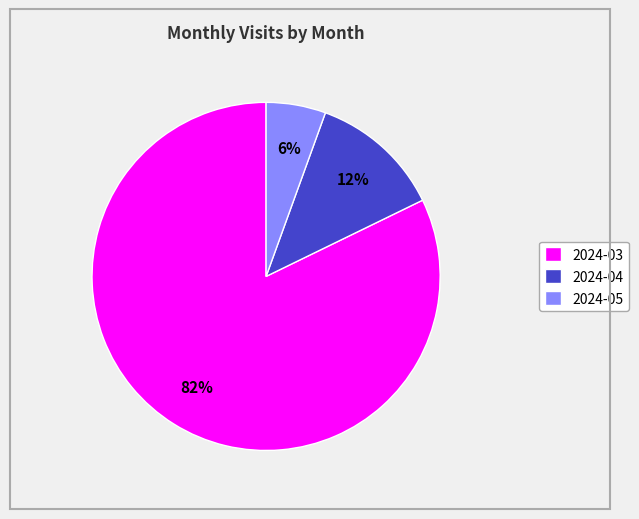

Which category accounts for the majority?

2024-03